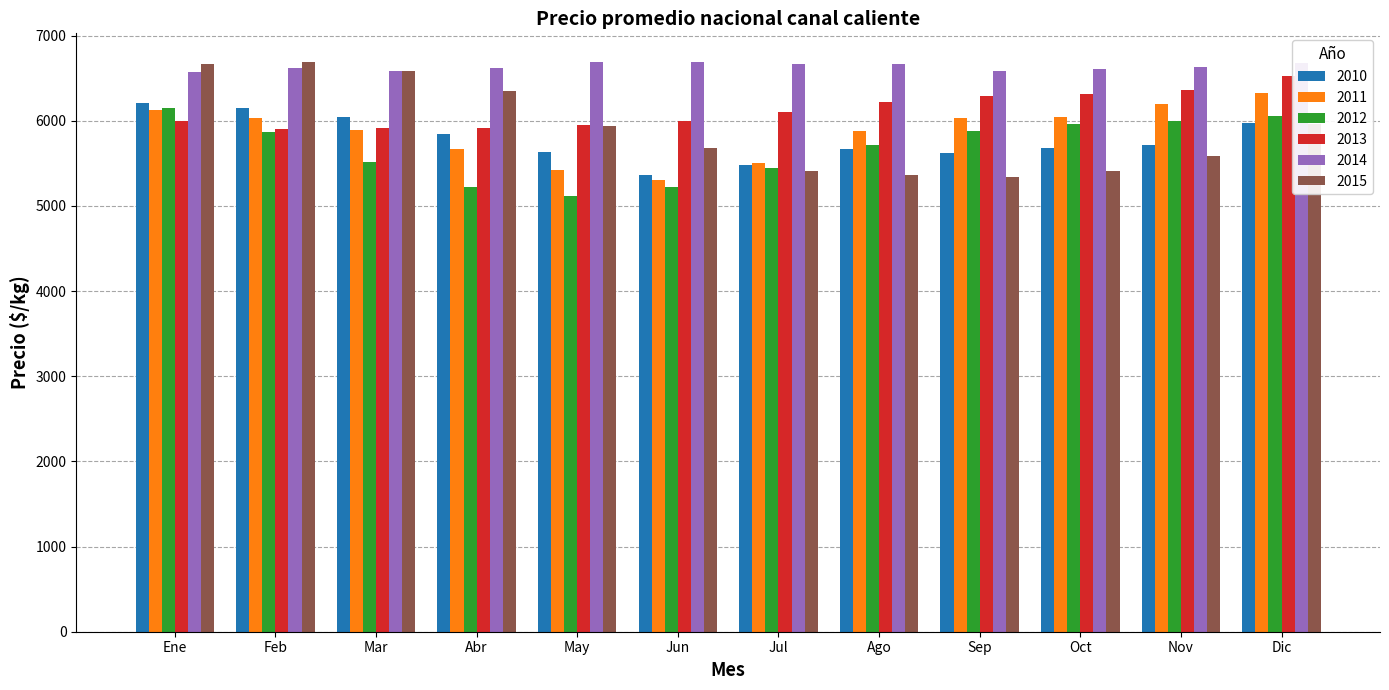

What is the difference between the highest and lowest values at Sep?

1237.3